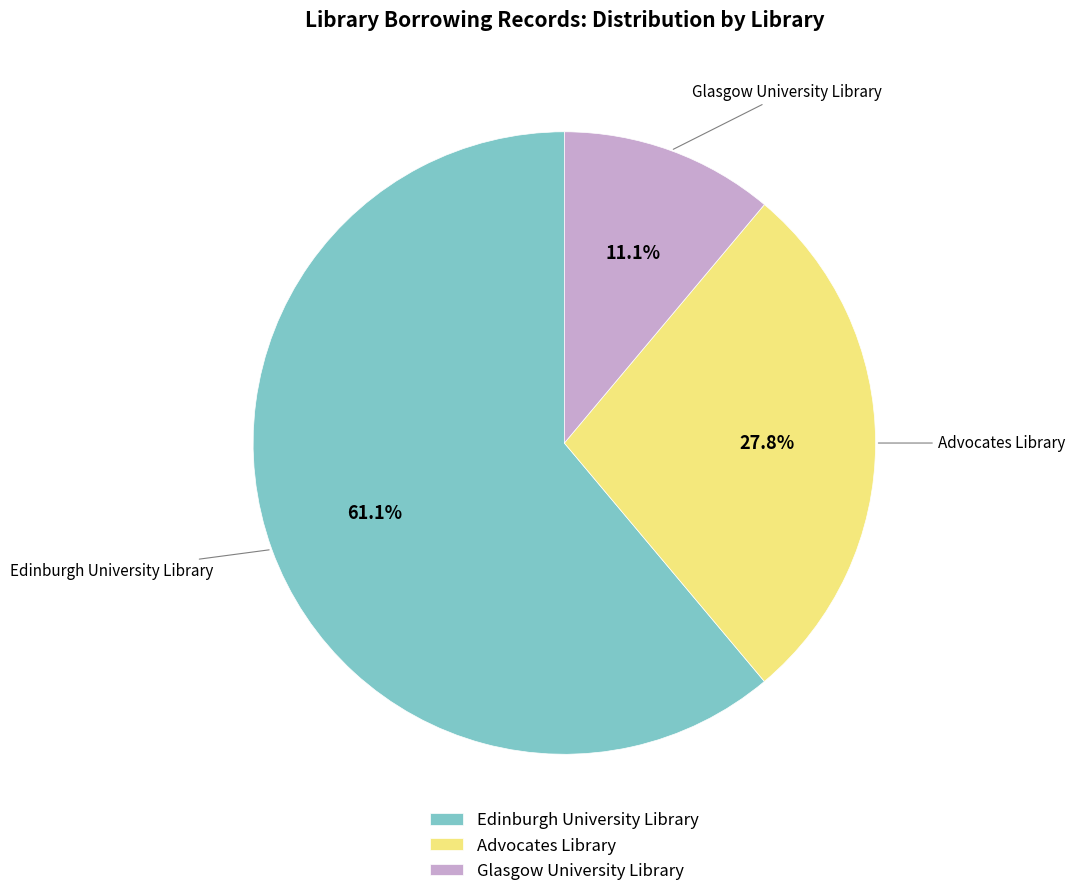

To the nearest percent, what is the difference between the largest and smallest slice percentages?

50%